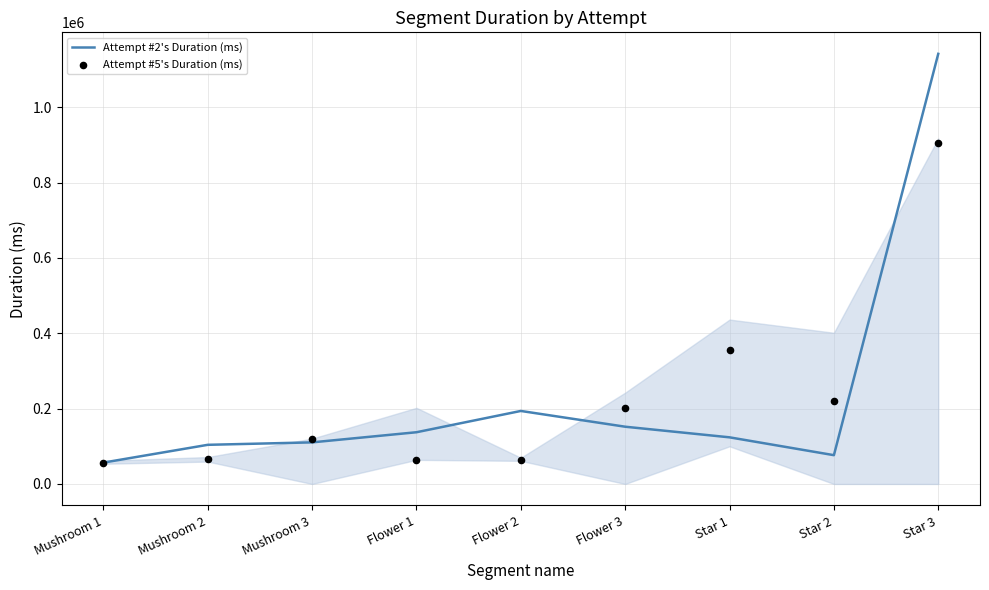

What are all the series names shown in the legend?

Attempt #2's Duration (ms), Attempt #5's Duration (ms)